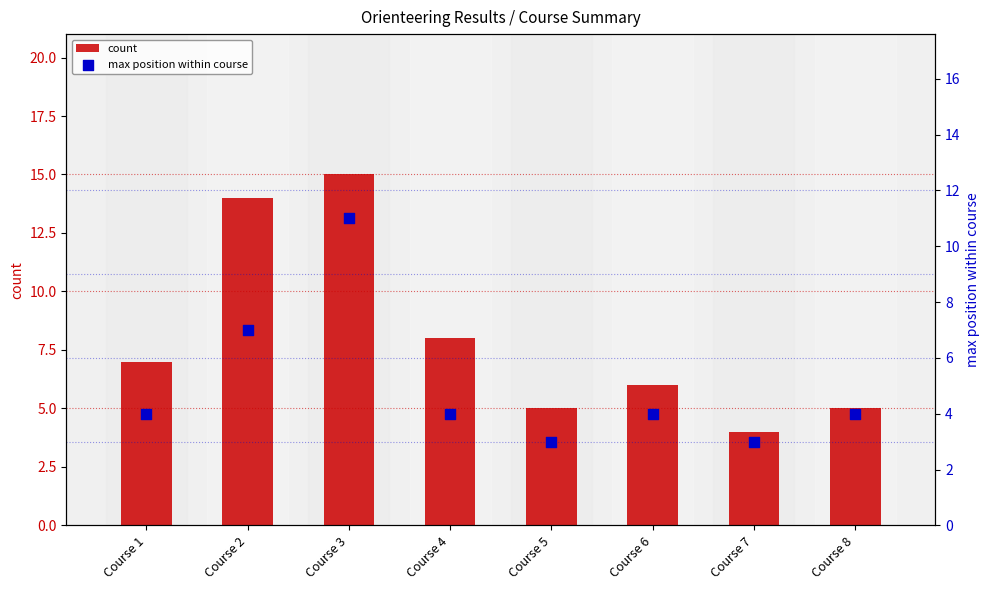

Which series has the largest Y range (max minus min)?

count